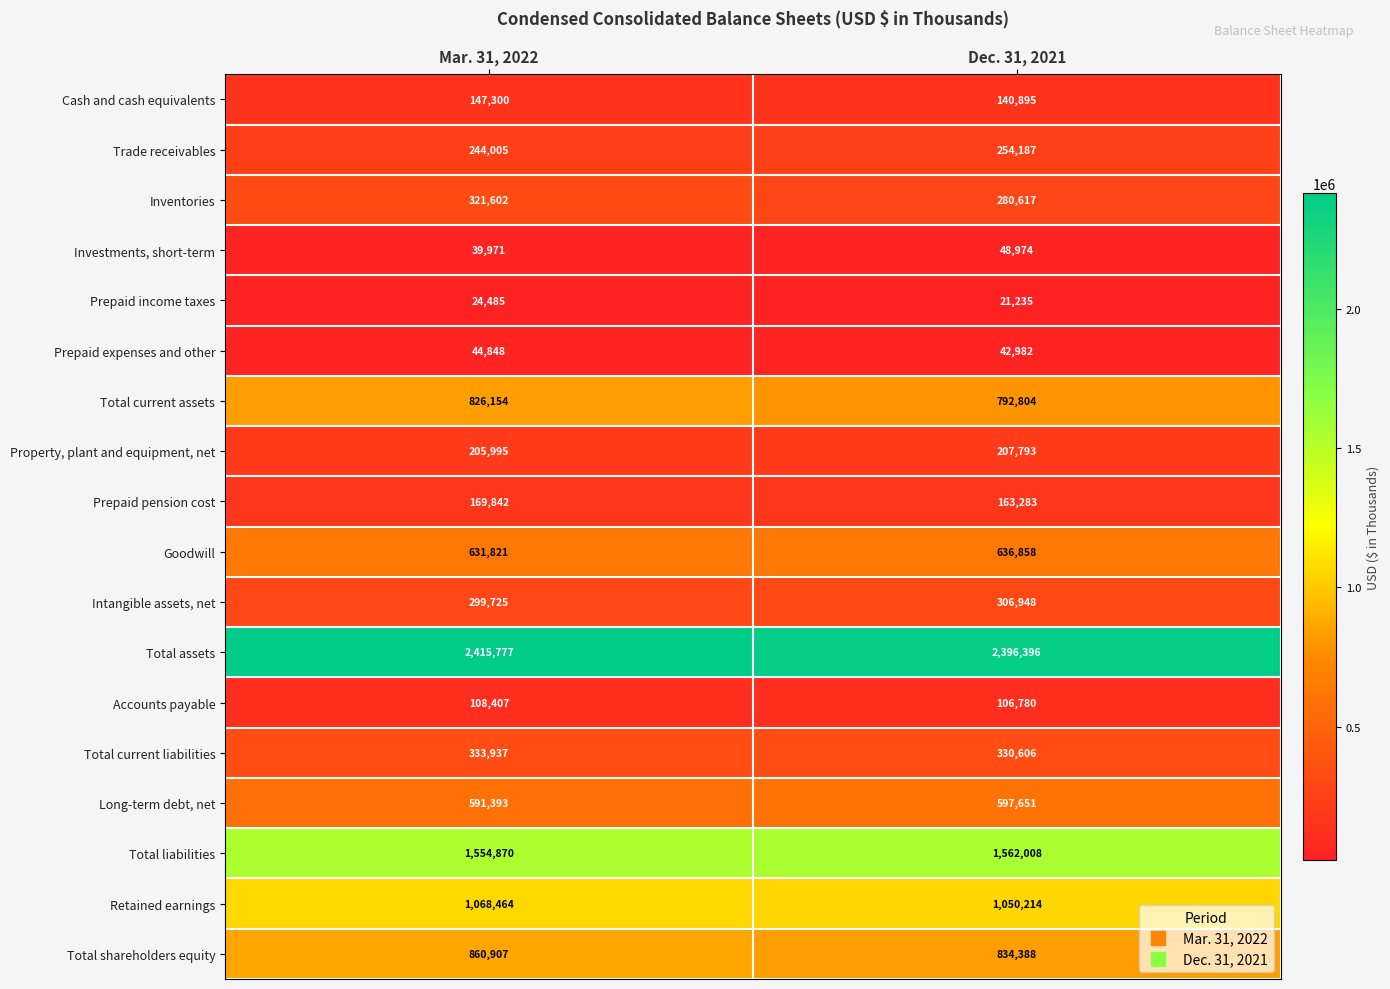

Which category has the lowest value across all series?

Dec. 31, 2021